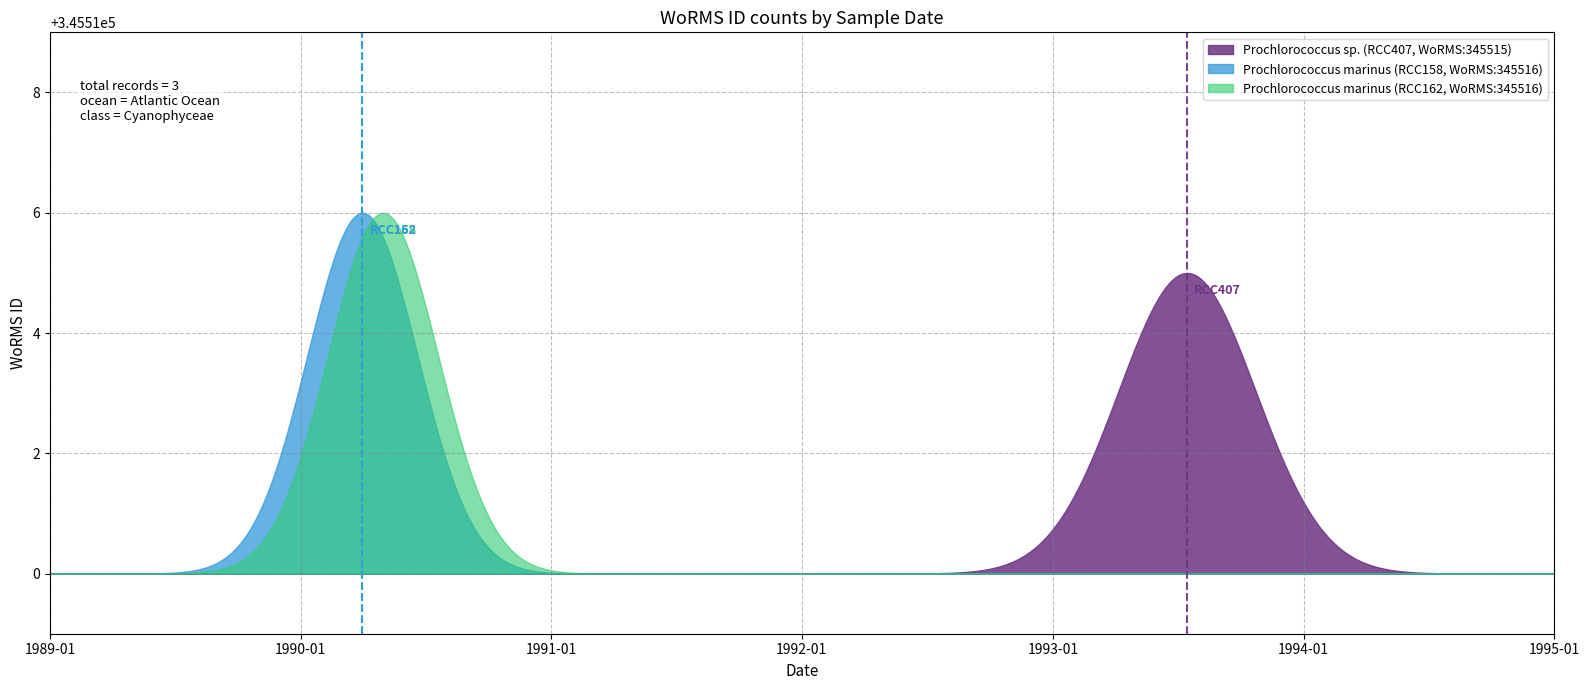

What is the difference between the values at 15-07-1993 (RCC407) and 01-04-1990 (RCC162)?

1